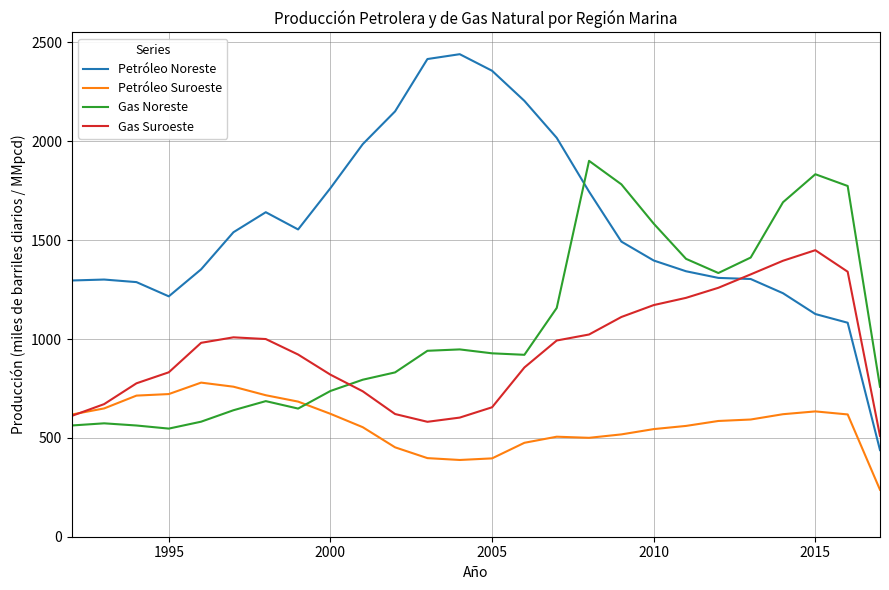

How many lines are shown in the chart?

4